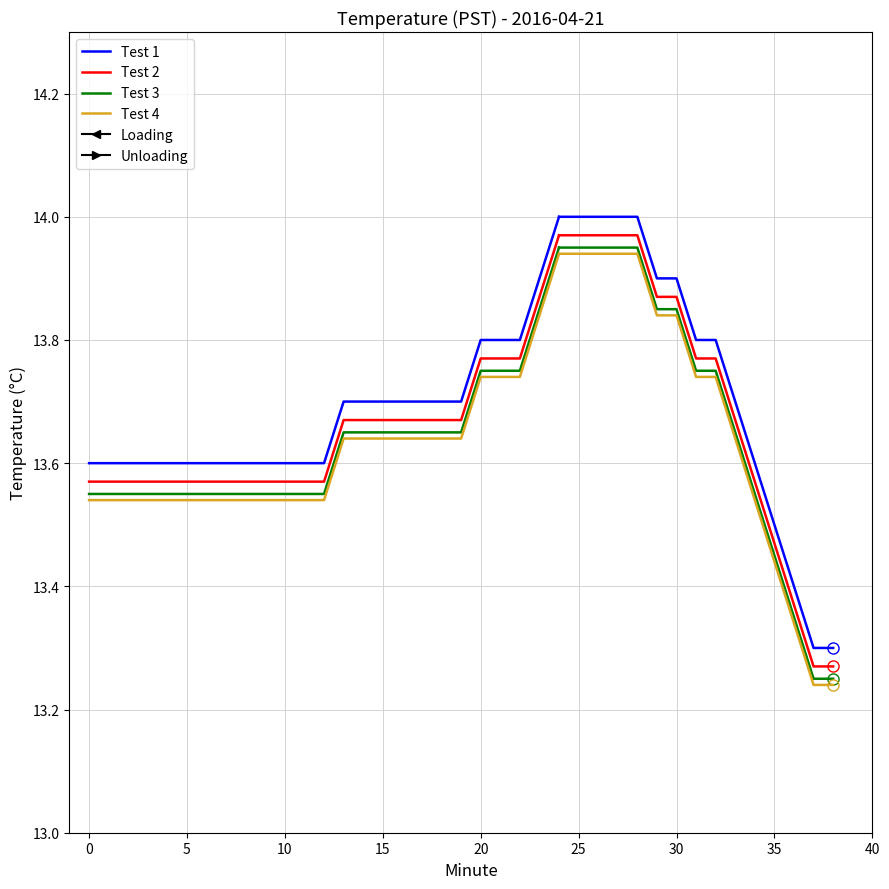

What is the maximum value for Test 4?

13.9